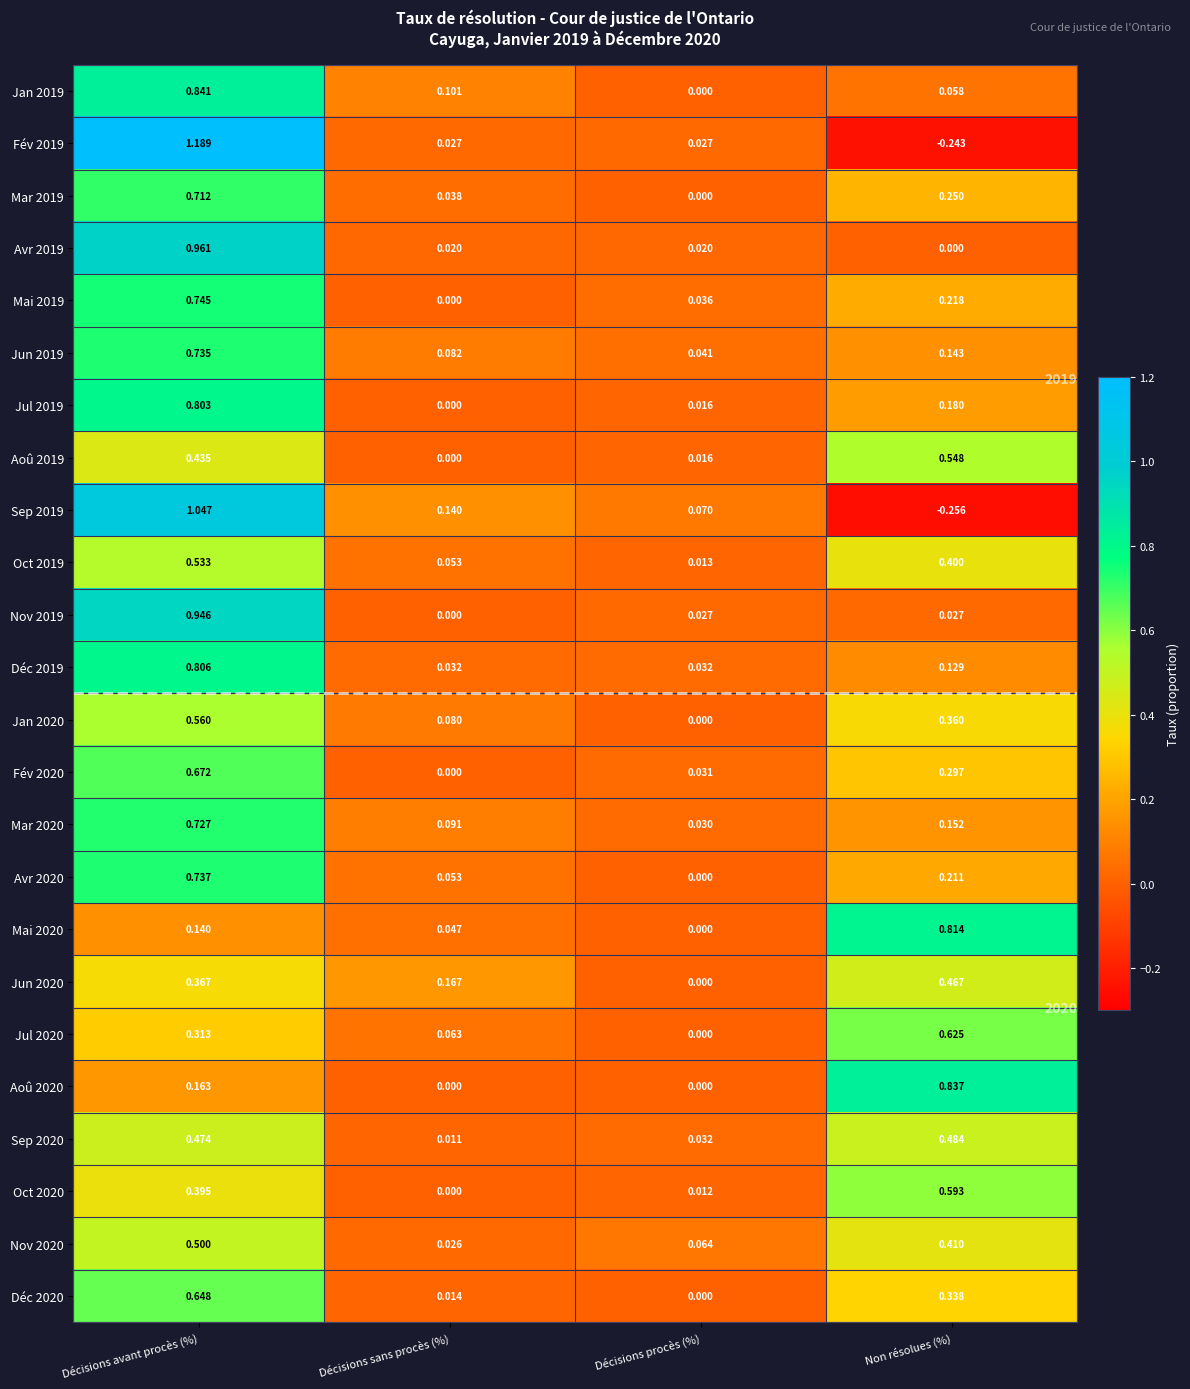

The Sep 2019 series shows 1.0 at Décisions avant procès (%). True or false?

True